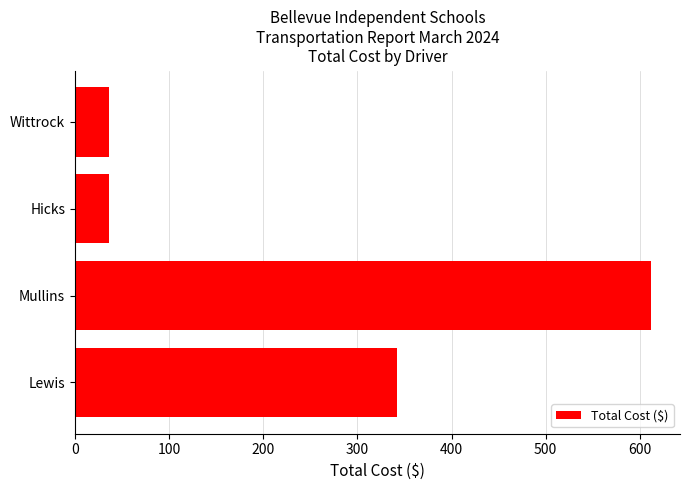

Is it true that the value at Lewis is 92?

False